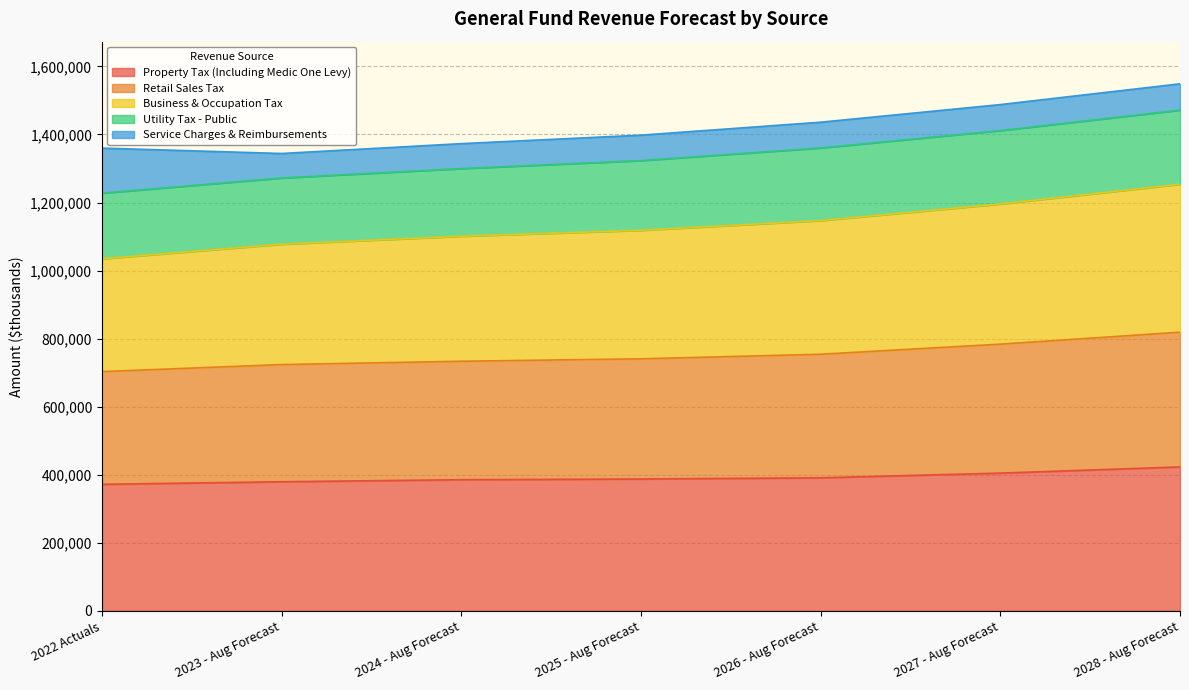

Rank the categories by Retail Sales Tax value from highest to lowest.

2028 - Aug Forecast, 2027 - Aug Forecast, 2026 - Aug Forecast, 2025 - Aug Forecast, 2024 - Aug Forecast, 2023 - Aug Forecast, 2022 Actuals